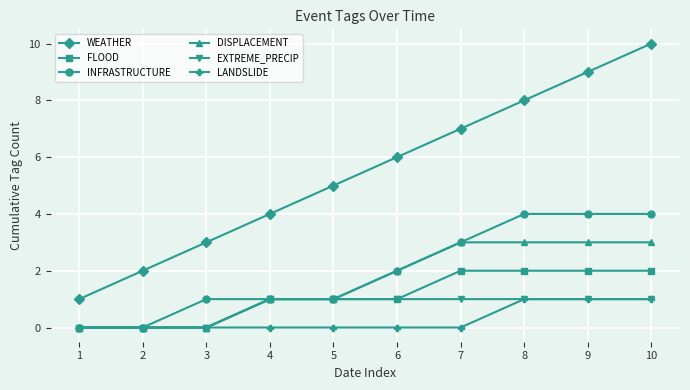

Reading left to right, transcribe all the data shown in this chart.

WEATHER: 1=1	2=2	3=3	4=4	5=5	6=6	7=7	8=8	9=9	10=10
FLOOD: 1=0	2=0	3=0	4=1	5=1	6=1	7=2	8=2	9=2	10=2
INFRASTRUCTURE: 1=0	2=0	3=1	4=1	5=1	6=2	7=3	8=4	9=4	10=4
DISPLACEMENT: 1=0	2=0	3=0	4=1	5=1	6=2	7=3	8=3	9=3	10=3
EXTREME_PRECIP: 1=0	2=0	3=0	4=1	5=1	6=1	7=1	8=1	9=1	10=1
LANDSLIDE: 1=0	2=0	3=0	4=0	5=0	6=0	7=0	8=1	9=1	10=1